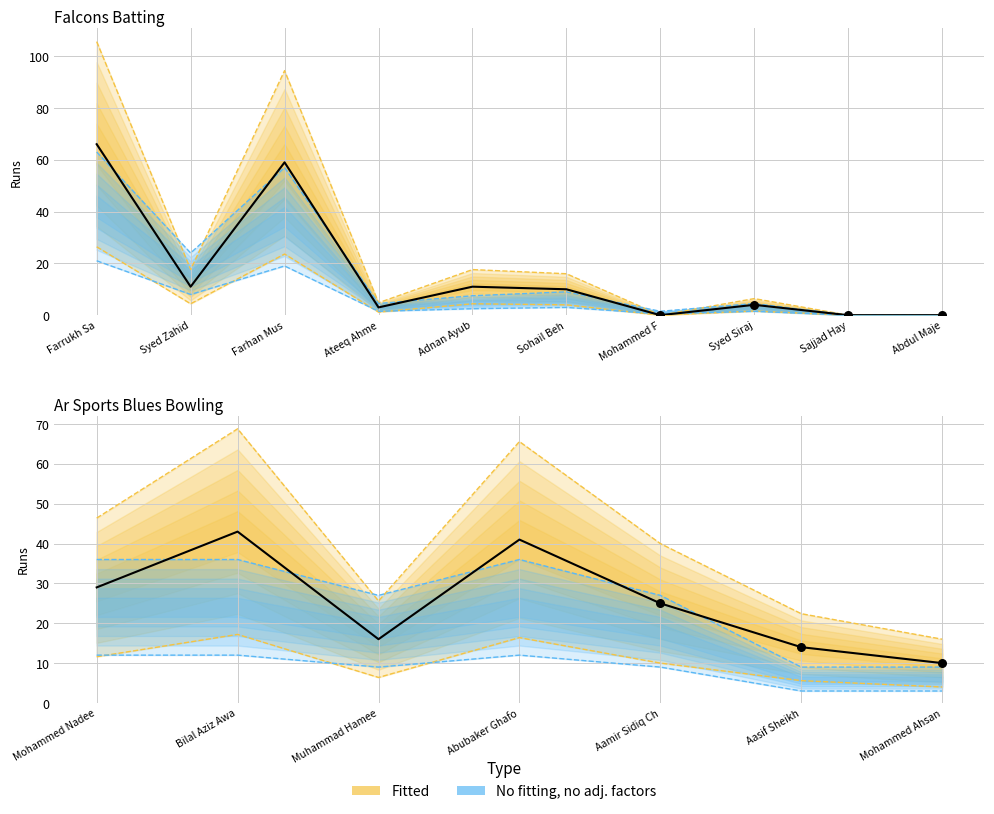

What is the total value across all series at Adnan Ayub?

20.1